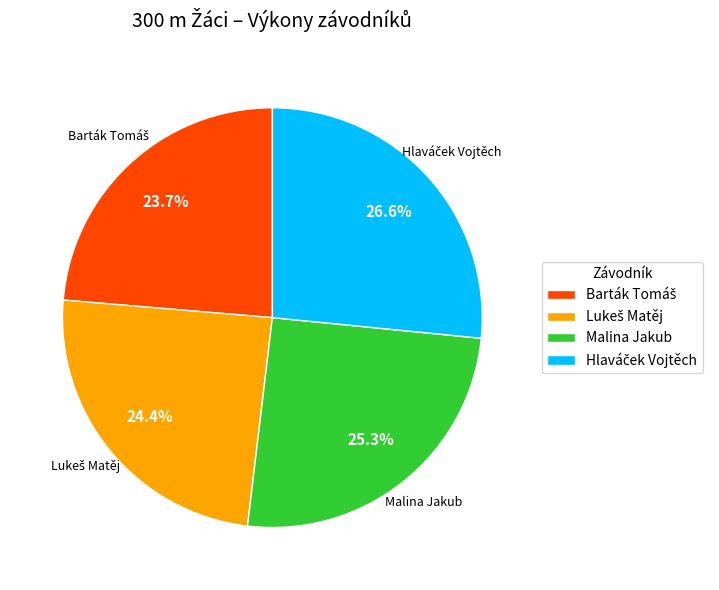

What percentage is NOT represented by Malina Jakub?

74.7%